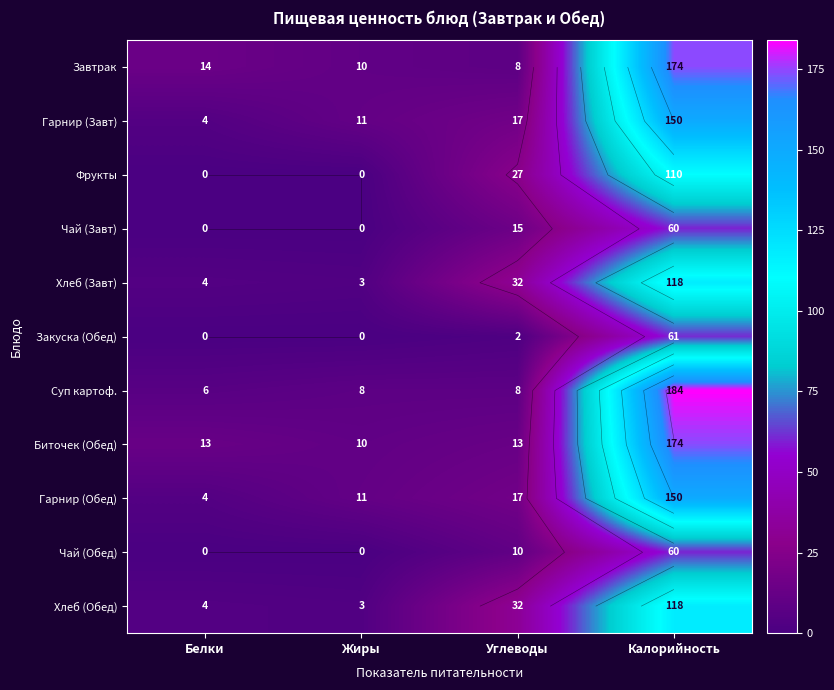

What is the highest value of the Биточек (Обед) series?

174